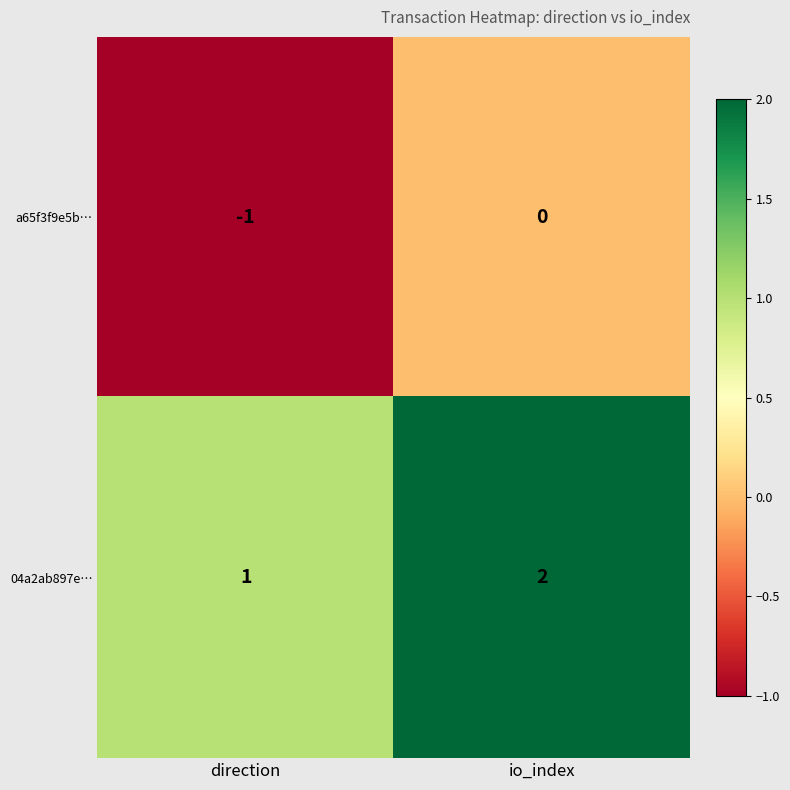

List the series in order of their overall mean, lowest first.

a65f3f9e5b…, 04a2ab897e…